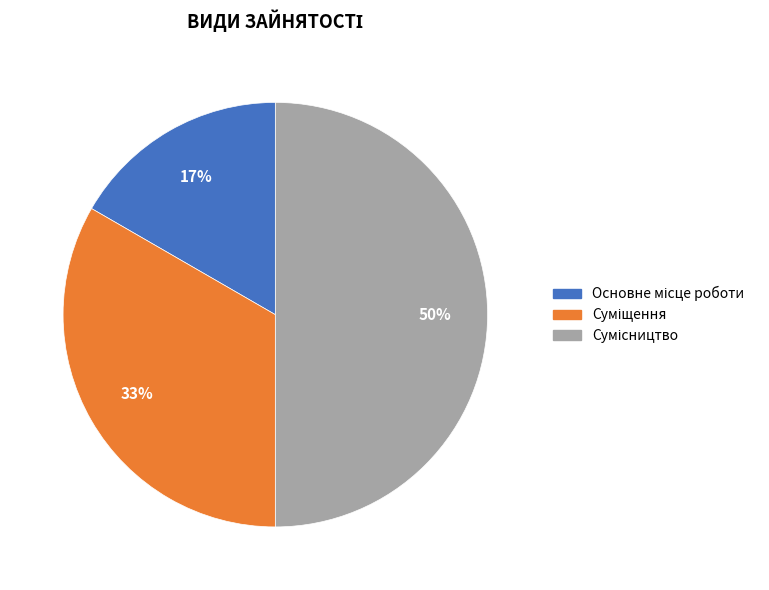

To the nearest percent, what is the average slice percentage?

33%